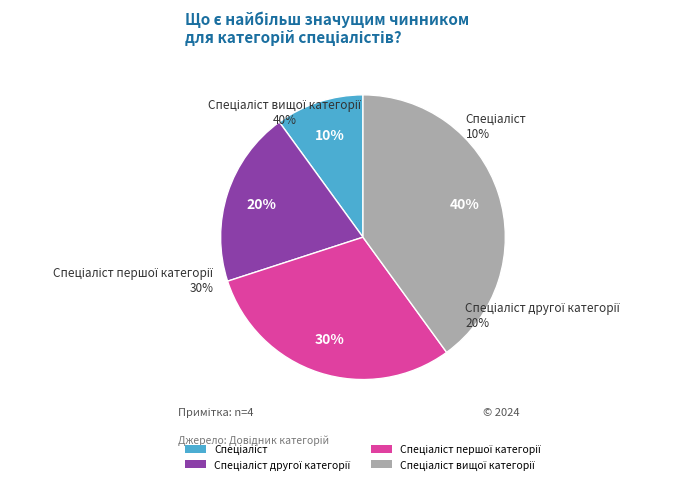

What percentage is the Спеціаліст вищої категорії slice, to the nearest percent?

40%